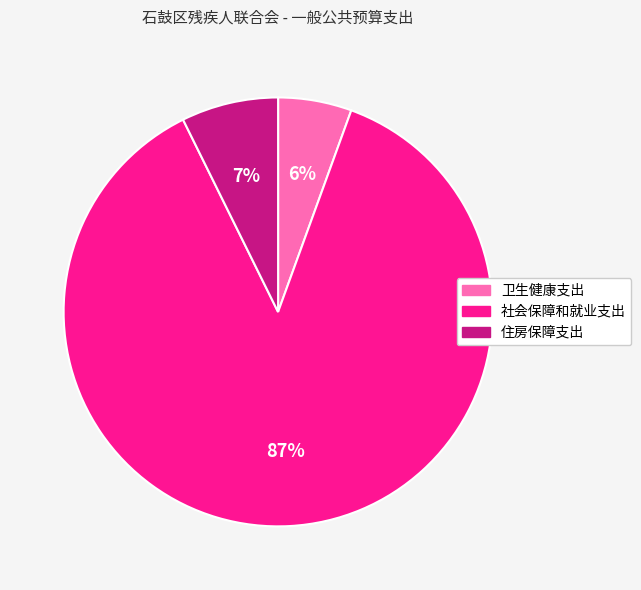

What is the ratio of the value at 卫生健康支出 to the value at 社会保障和就业支出?

0.1